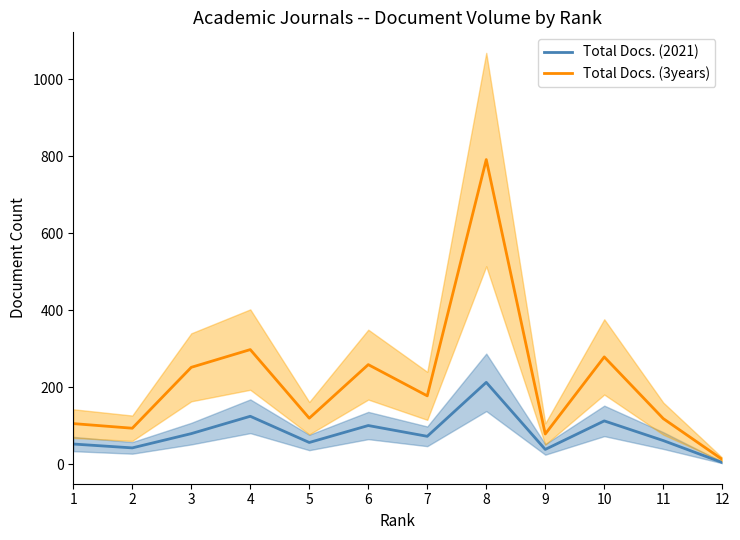

What is the average value of the Total Docs. (2021) series?

80